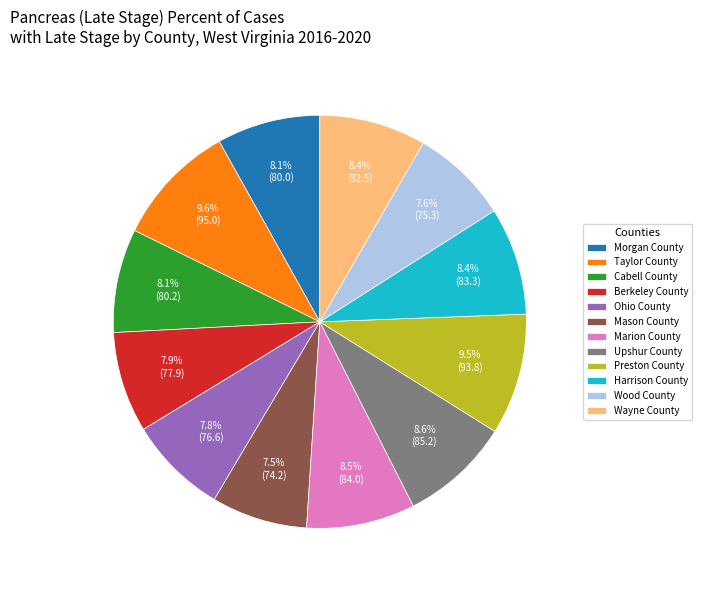

Is it true that Harrison County is 1% of the pie?

False